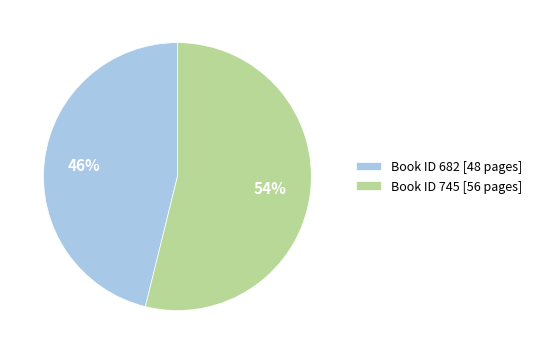

How many slices are in this pie chart?

2